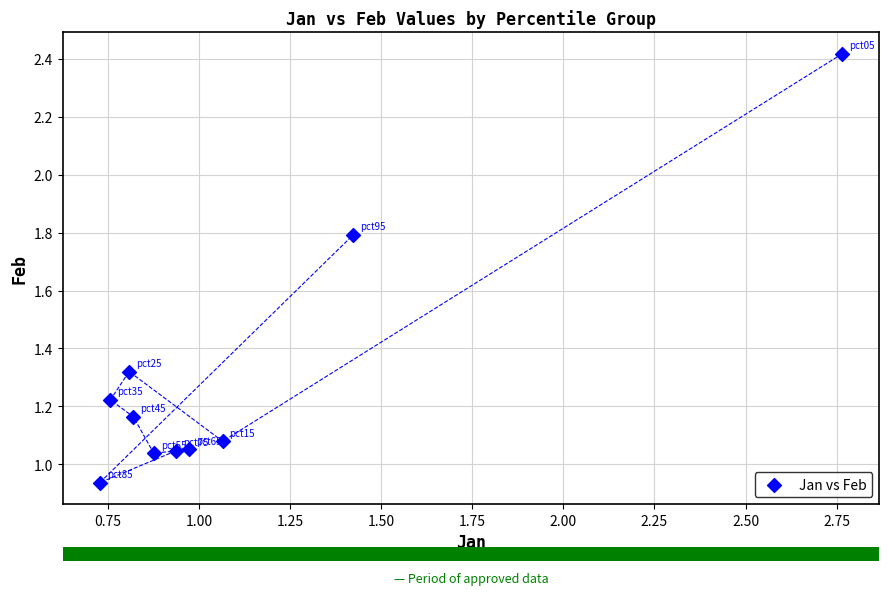

What is the range of Y values (max minus min)?

1.5